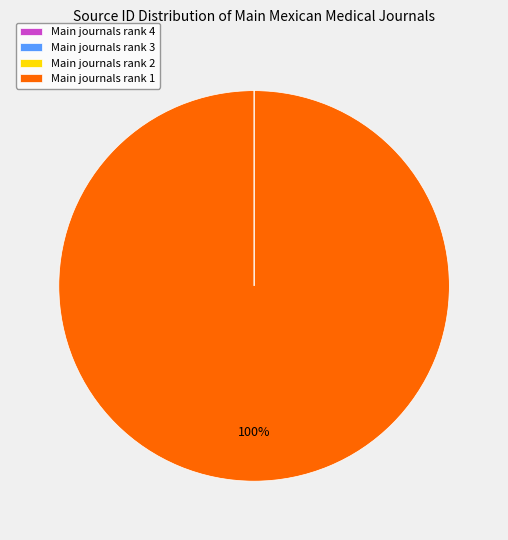

To the nearest percent, what portion does Main journals rank 1 represent?

100%